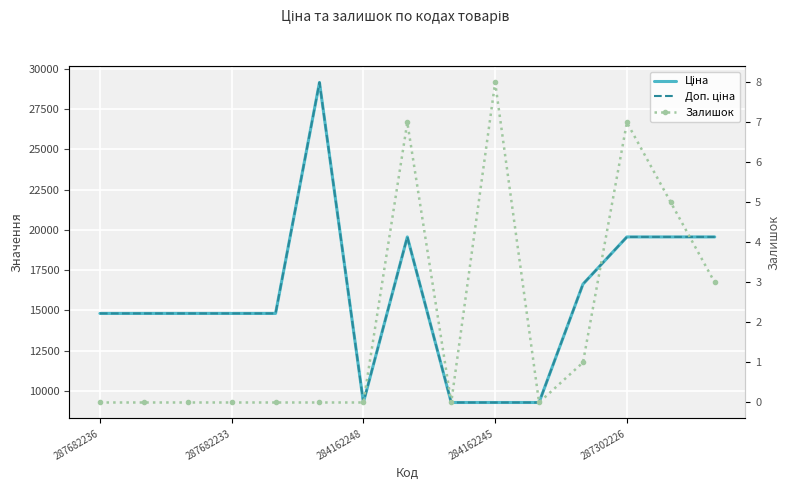

What is the value of the Залишок point at the 15th from the left?

3.0